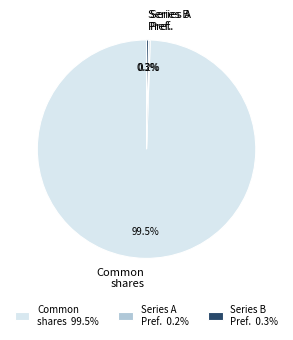

Which slice represents more than half of the pie?

Common shares 99.5%